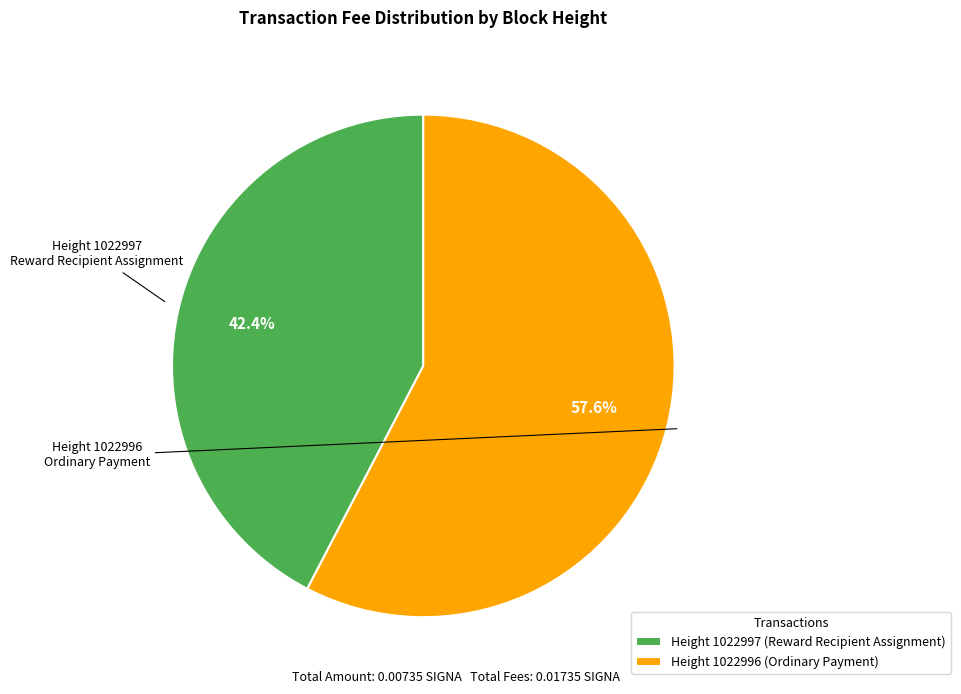

Count the number of slices in the pie.

2